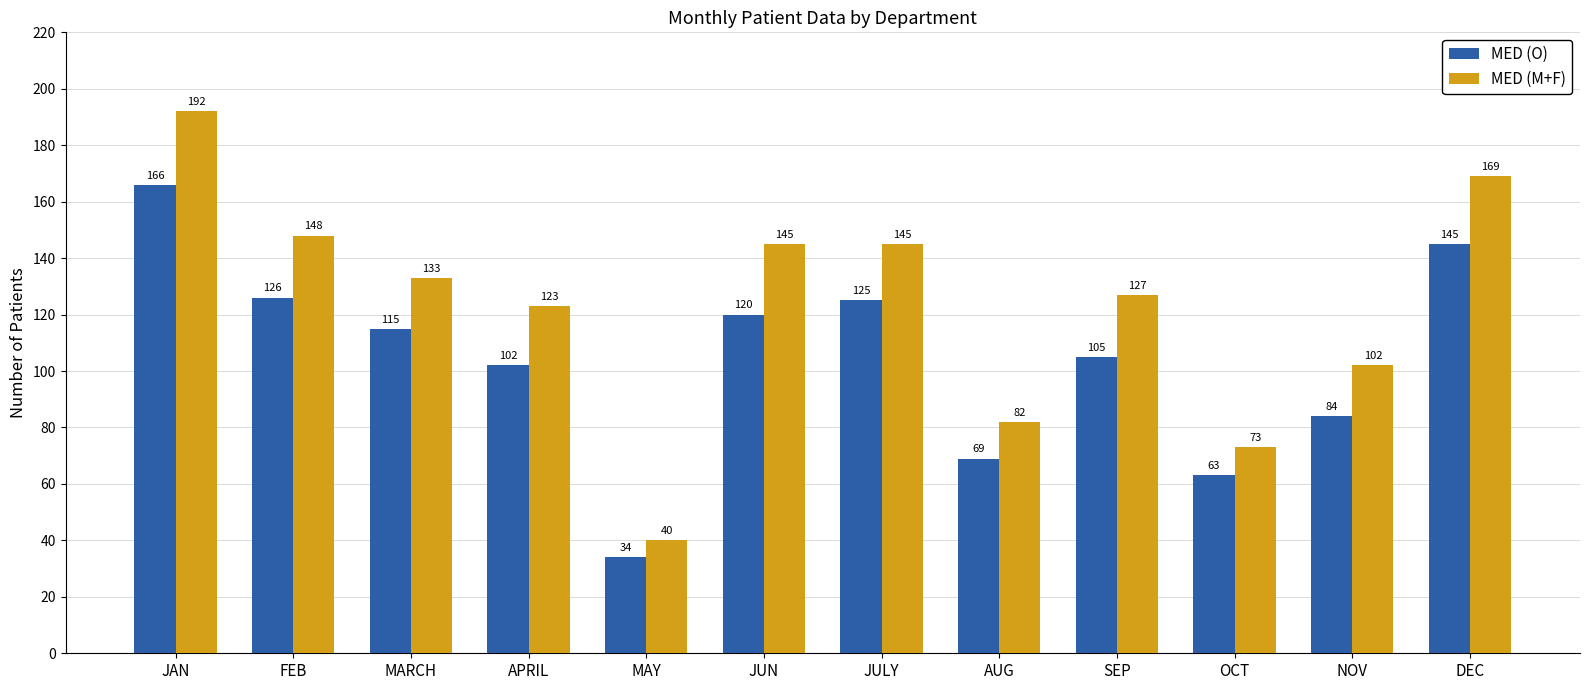

How many bars are there in each group?

2